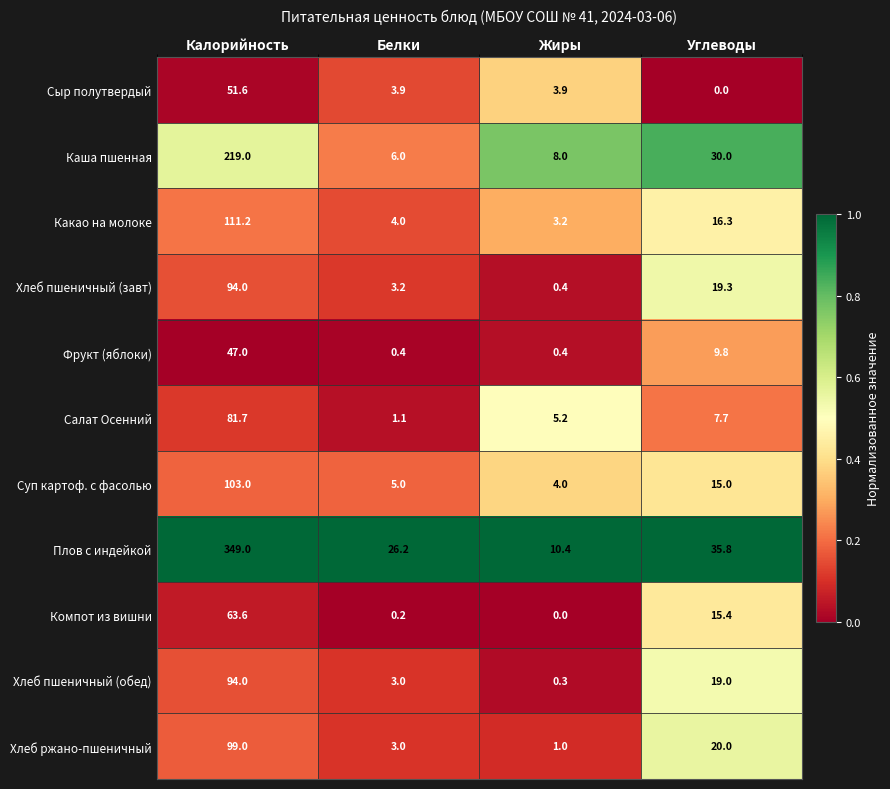

List the labels in order of Салат Осенний value, largest first.

Калорийность, Углеводы, Жиры, Белки